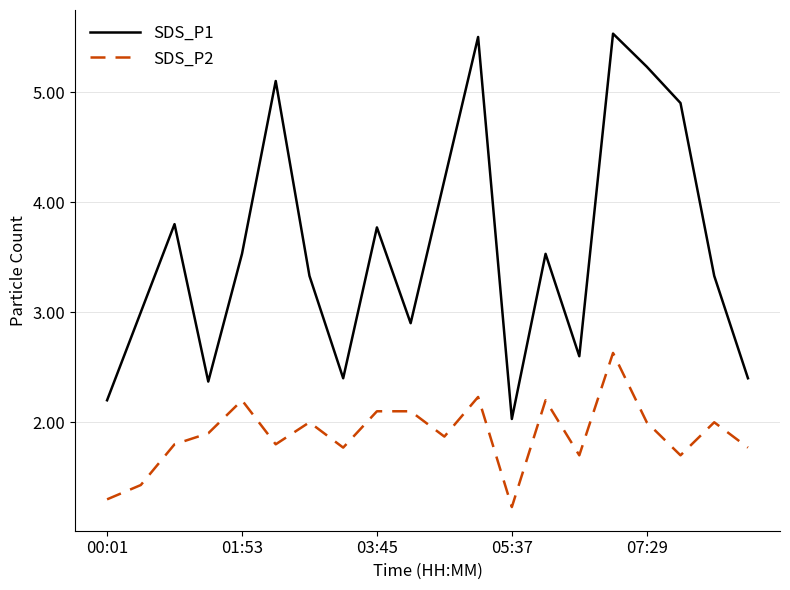

List the series in order of their overall mean, lowest first.

SDS_P2, SDS_P1